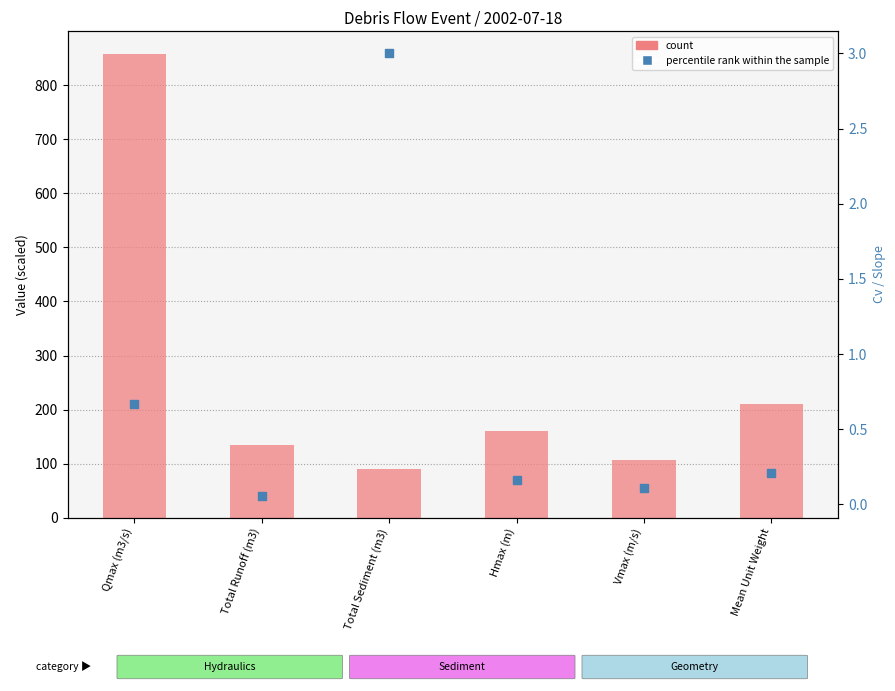

Which series has the largest total across all categories?

count